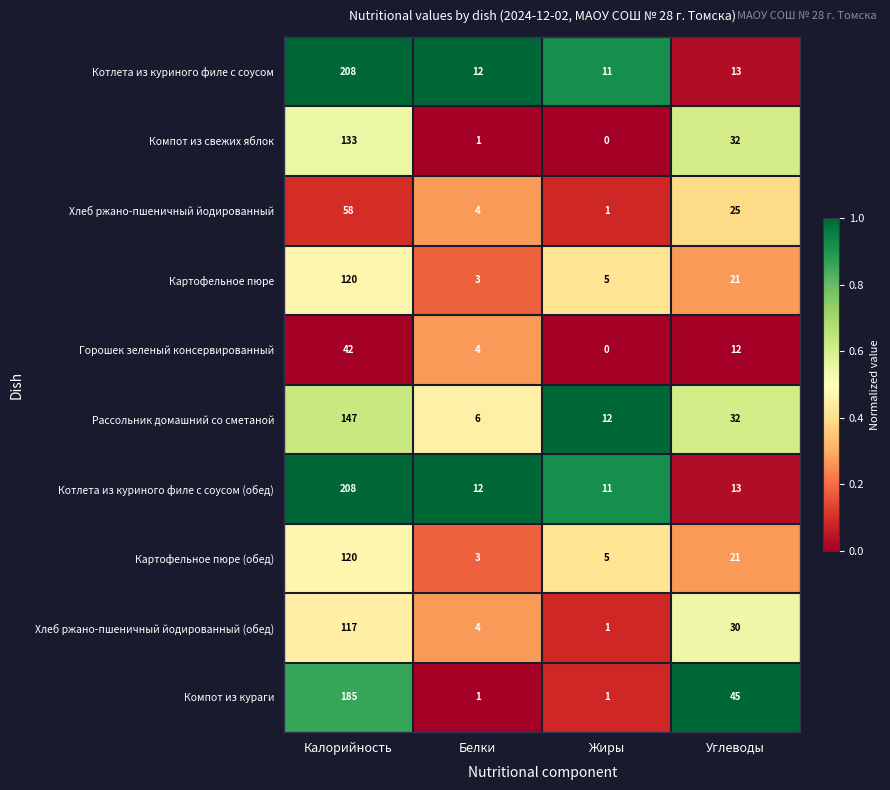

What is the difference between the Картофельное пюре values at Углеводы and Белки?

18